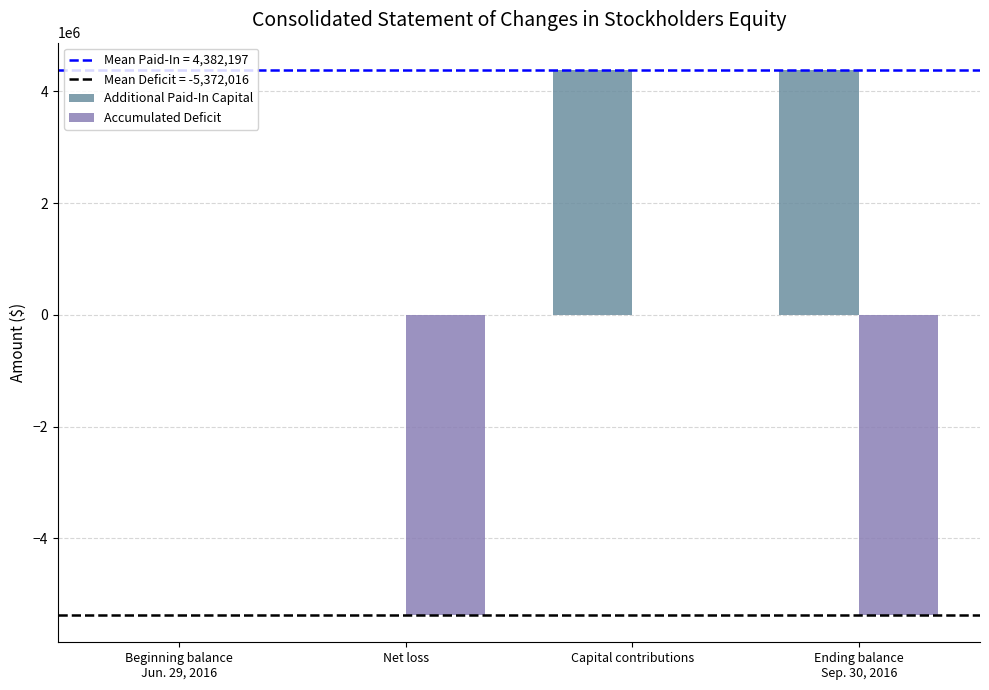

Which series has the largest total across all categories?

Additional Paid-In Capital